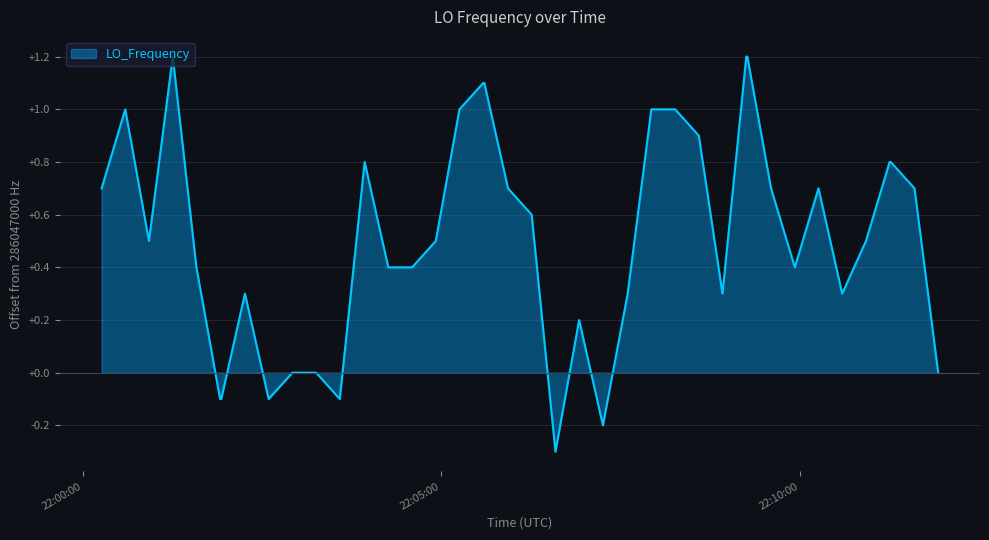

What is the difference between the maximum and minimum values?

1.5